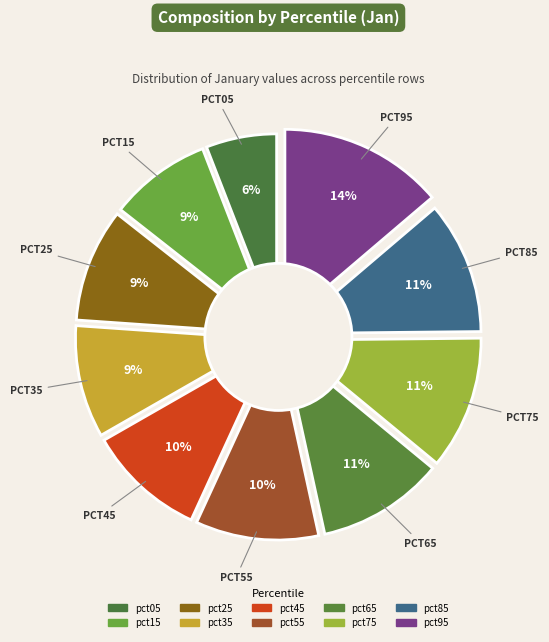

To the nearest percent, what percentage of the pie is pct85?

11%